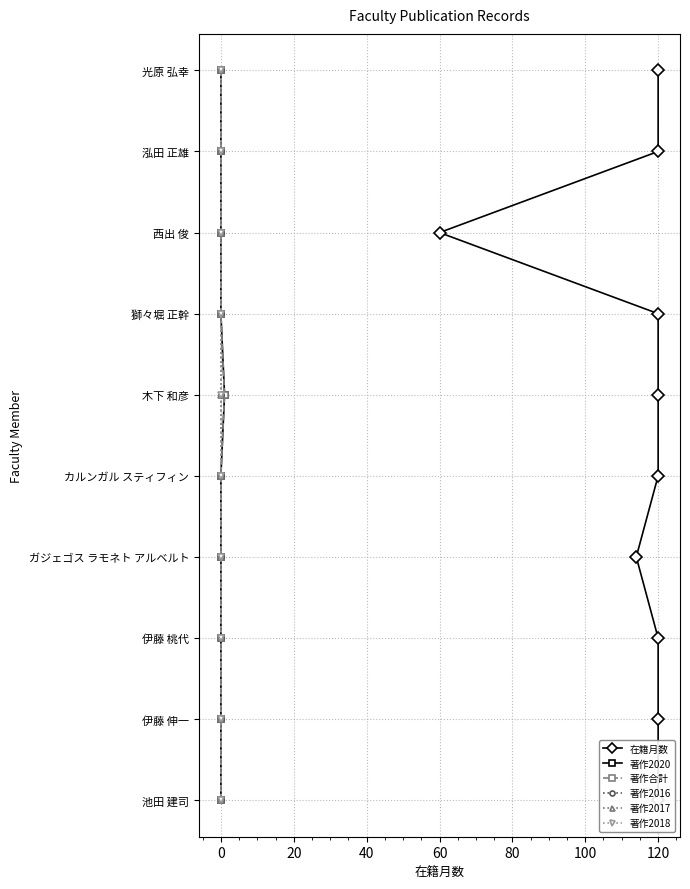

Which series has the largest range (max minus min)?

在籍月数